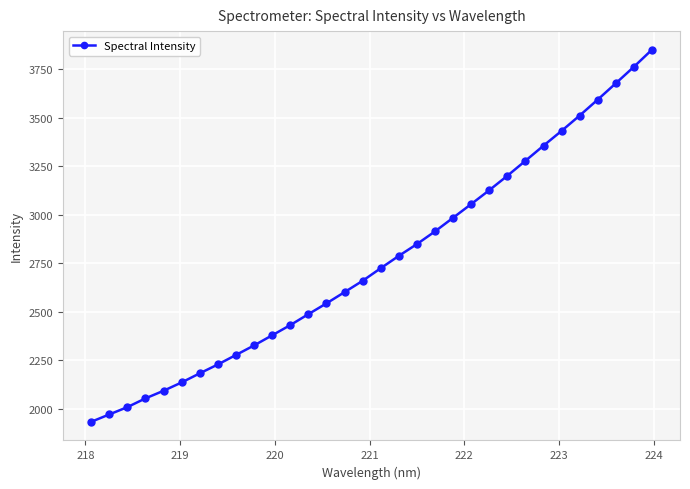

What is the value of the 8th point from the left?

2227.7